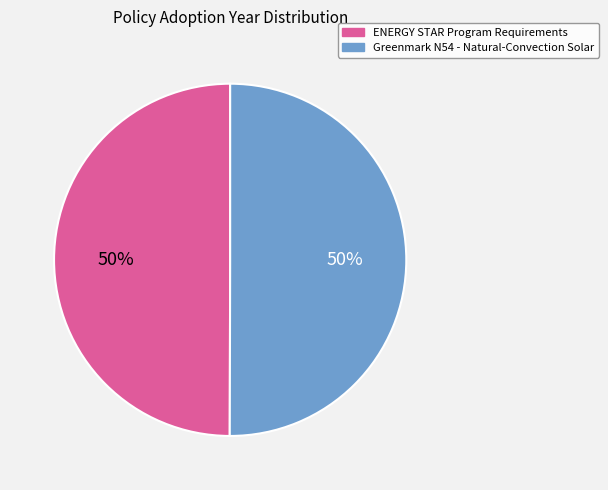

Is the sum of Greenmark N54 - Natural-Convection Solar and ENERGY STAR Program Requirements greater than half?

Yes